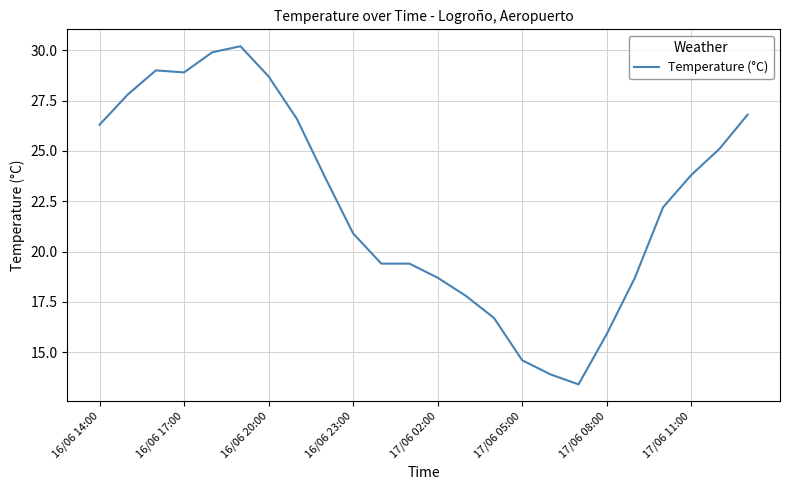

Count the number of categories in the chart.

24